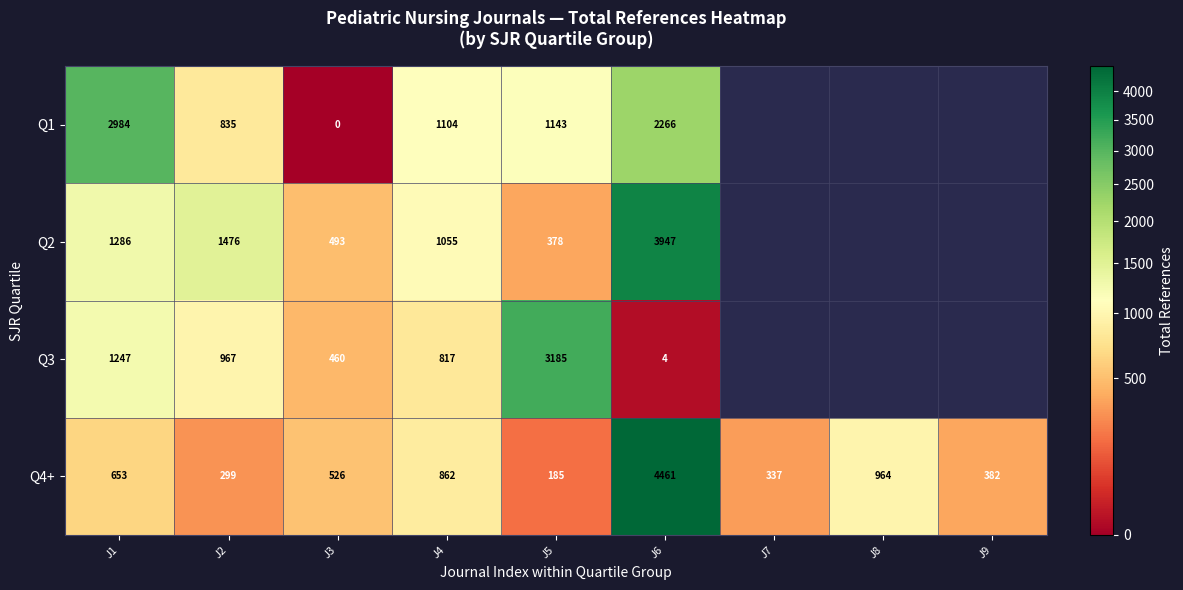

At which category is the sum across all series the highest?

J6